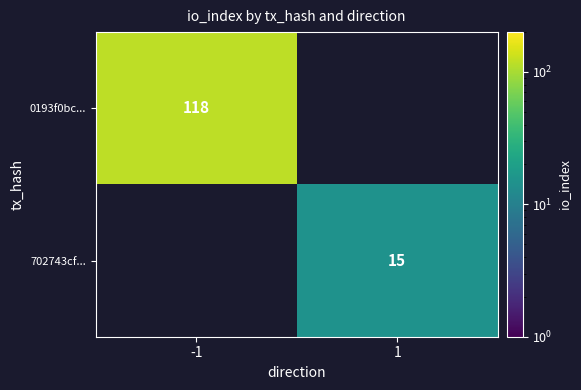

The value of 0193f0bc... at -1 is 118. True or false?

True